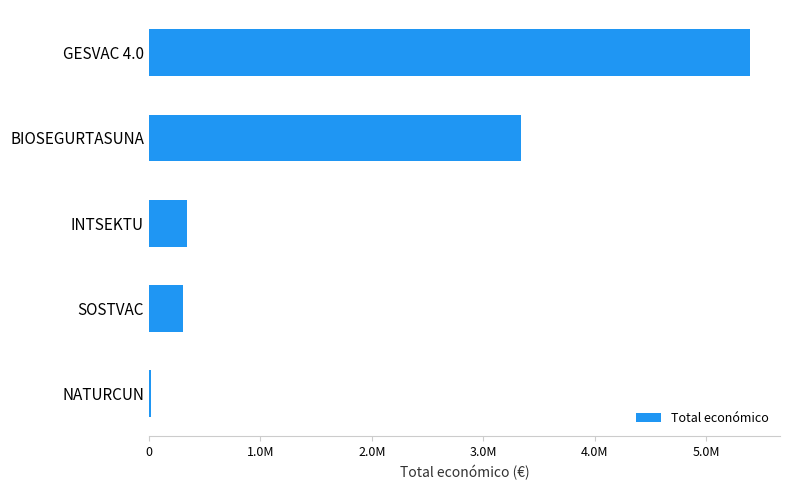

Are the bars horizontal?

Yes